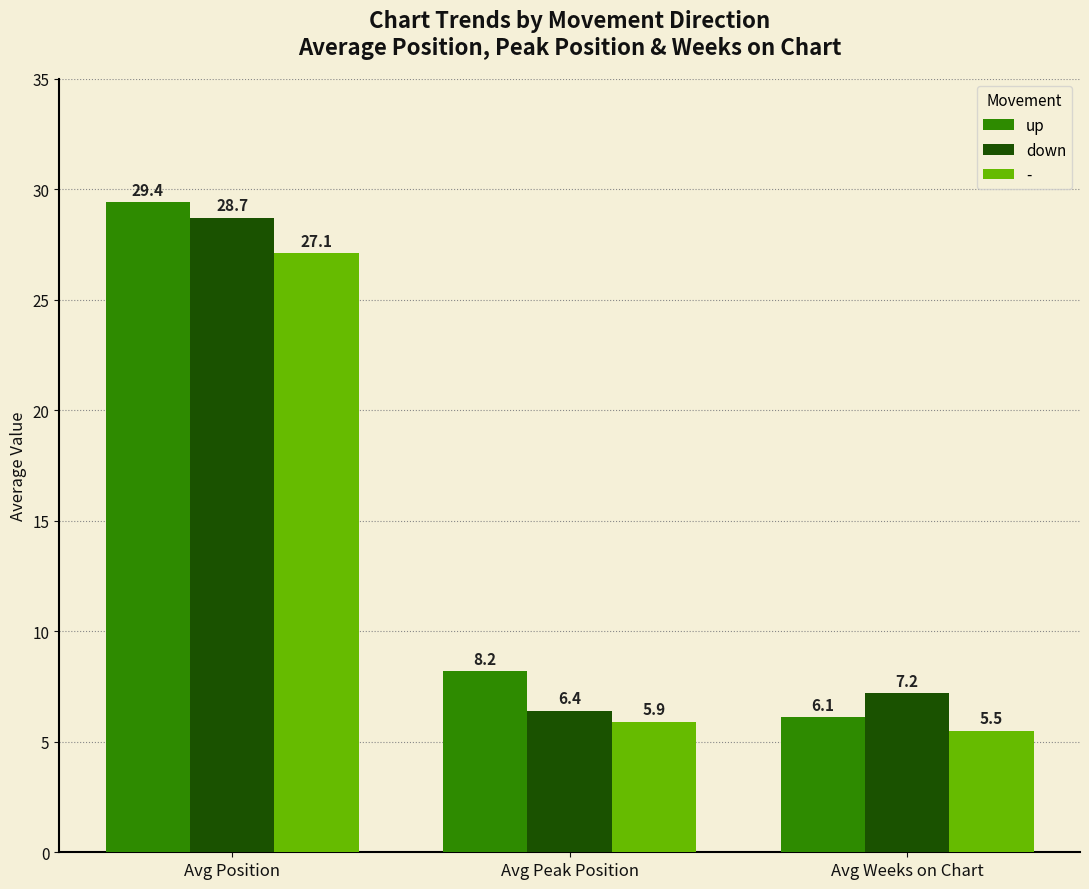

At which label does down reach its minimum?

Avg Peak Position